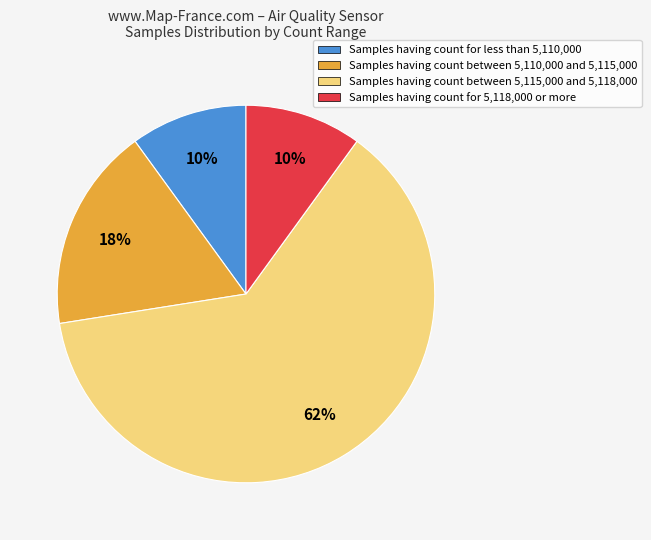

Is it true that Samples having count for 5,118,000 or more is 1% of the pie?

False